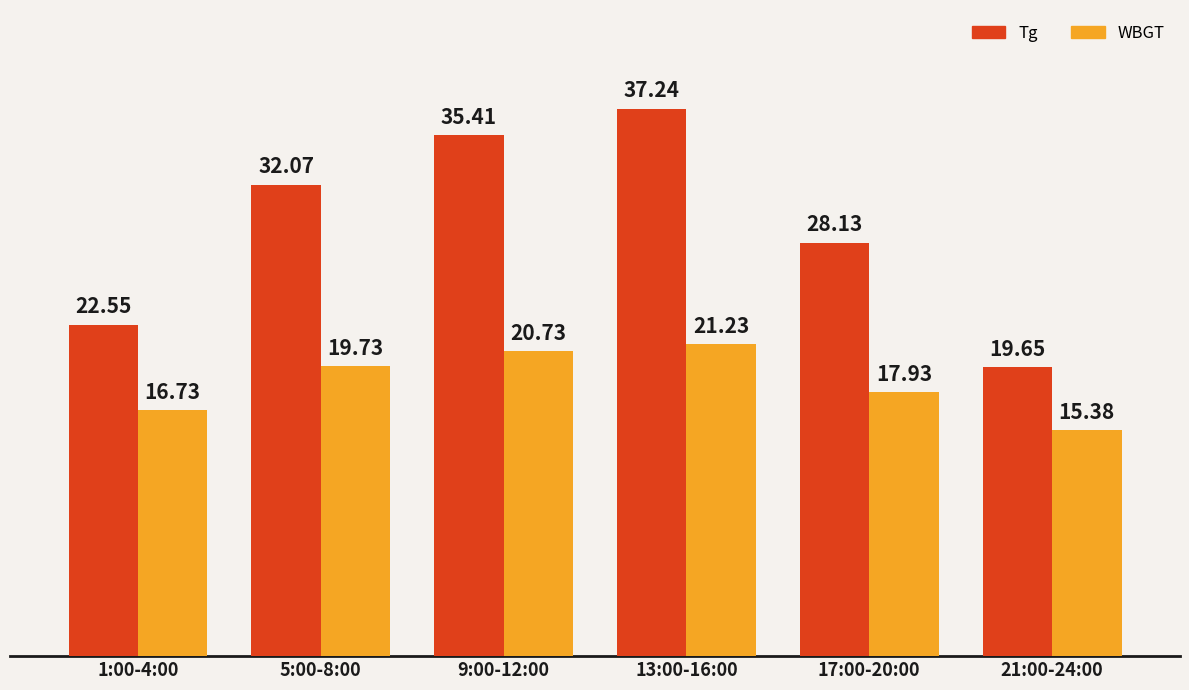

What is the label of the 5th bar from the right?

5:00-8:00